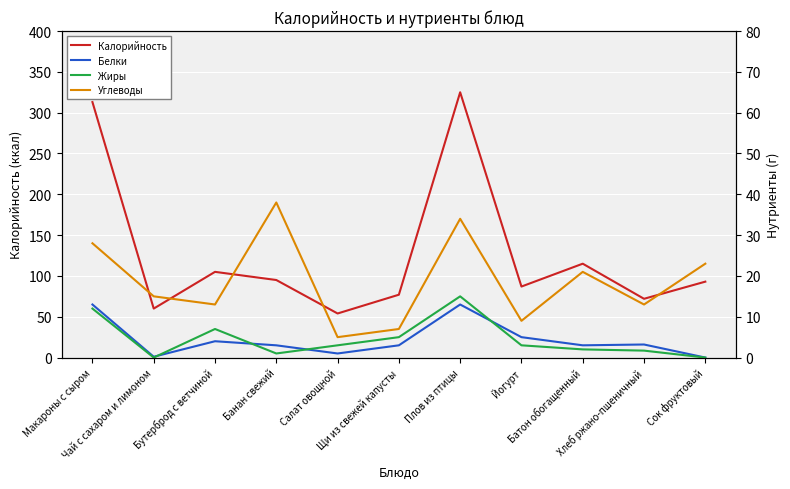

How many series are shown in this chart?

4